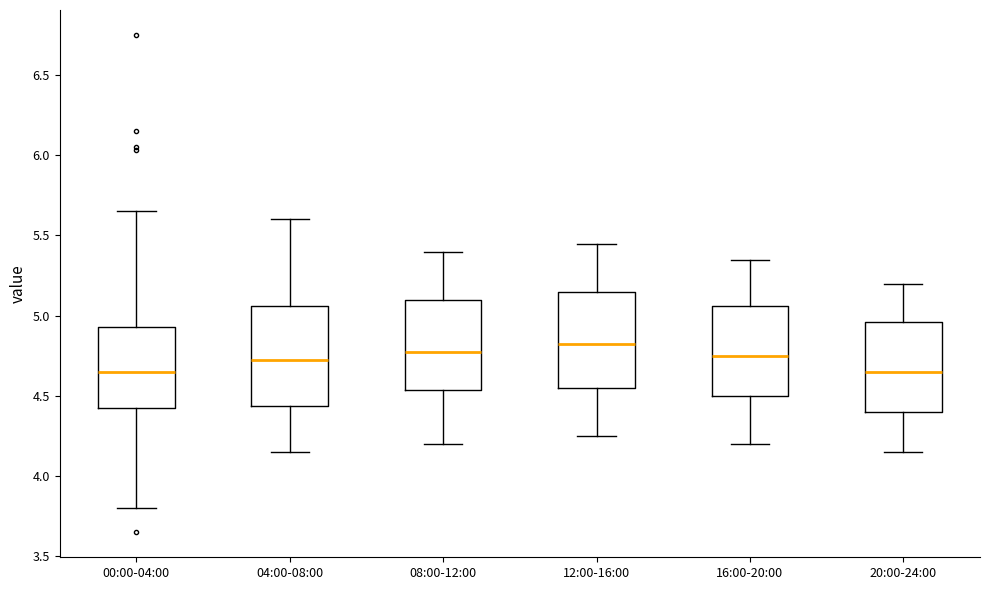

Where does the lower whisker of the box for 00:00-04:00 end on the y-axis? The values are not printed on the chart, so give them approximately, as read against the axis.

3.80